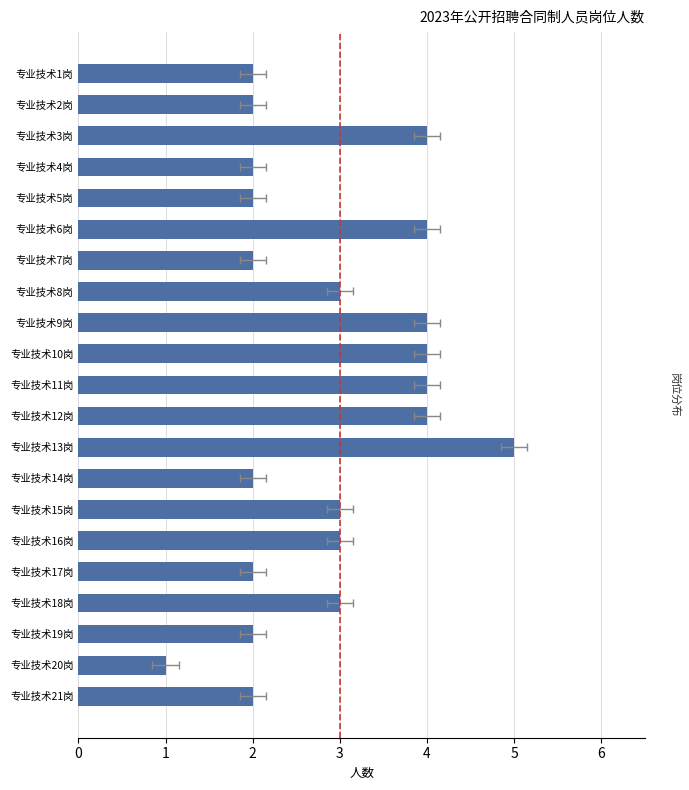

What value does the data have at 专业技术2岗?

2